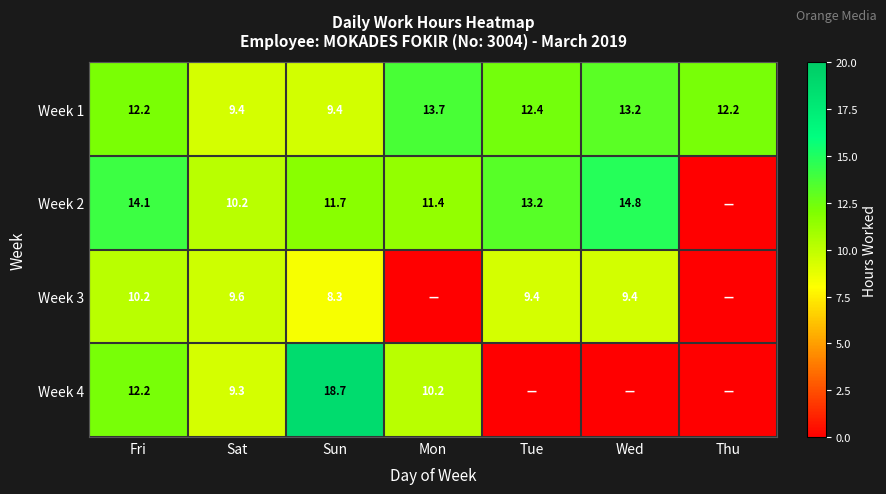

What is the highest value of the Week 1 series?

13.7